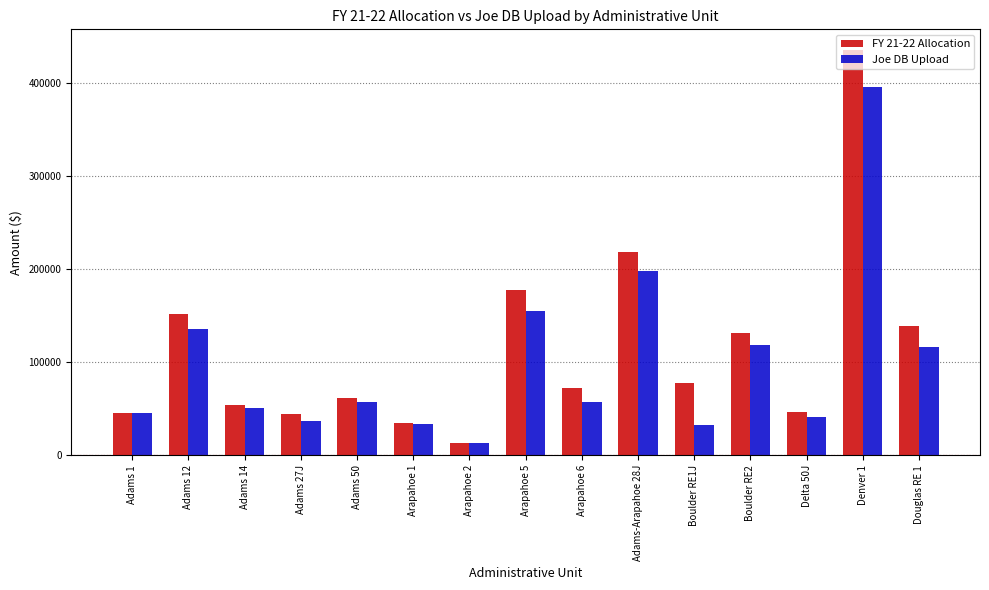

Which series has the largest range (max minus min)?

FY 21-22 Allocation